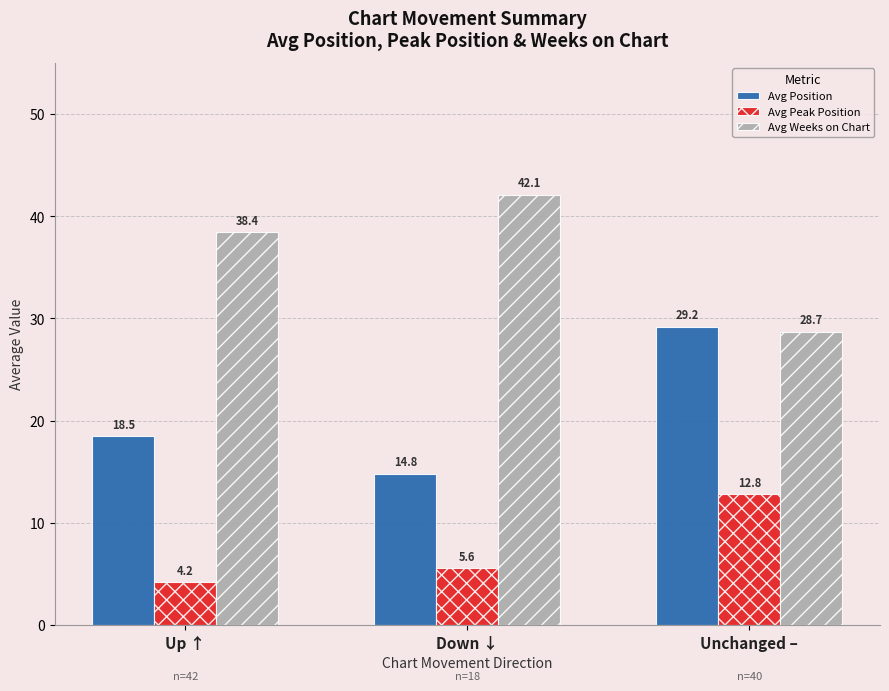

What position from the right is Unchanged –?

1